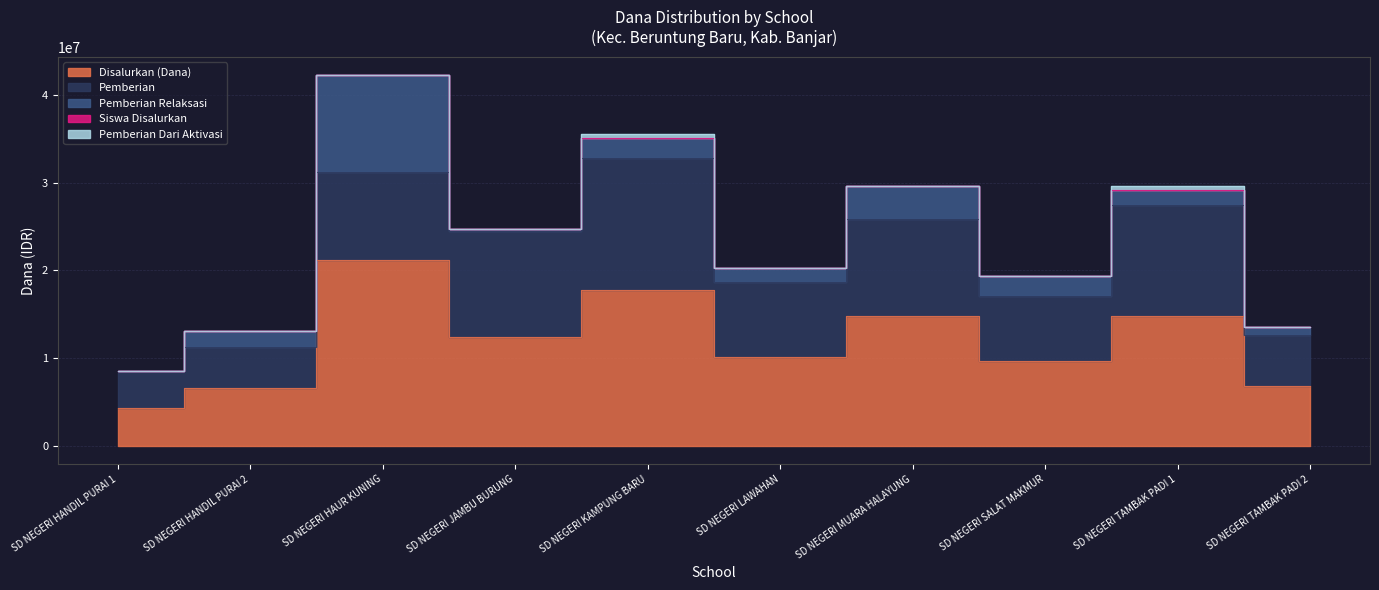

After their last crossing, which series has the higher values: Siswa Disalurkan or Pemberian Dari Aktivasi?

Siswa Disalurkan